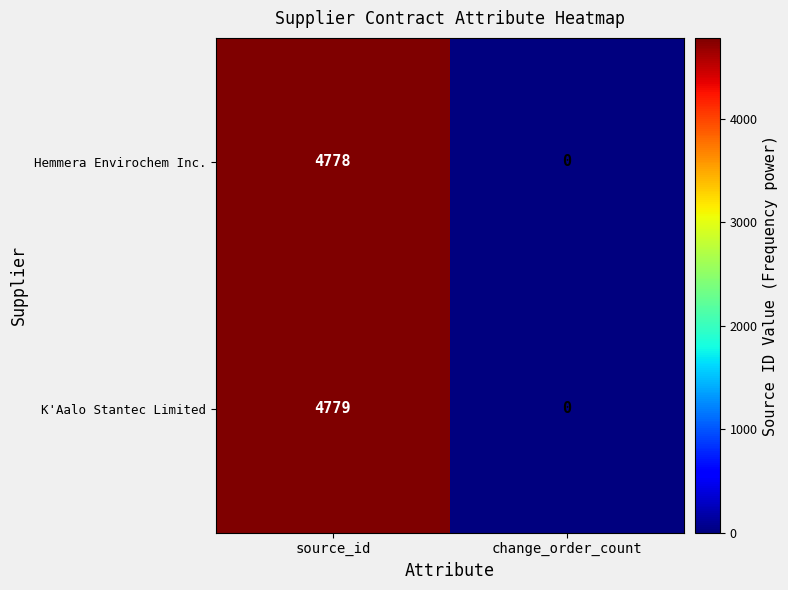

What value does the K'Aalo Stantec Limited series have at source_id, to the nearest 100?

4800